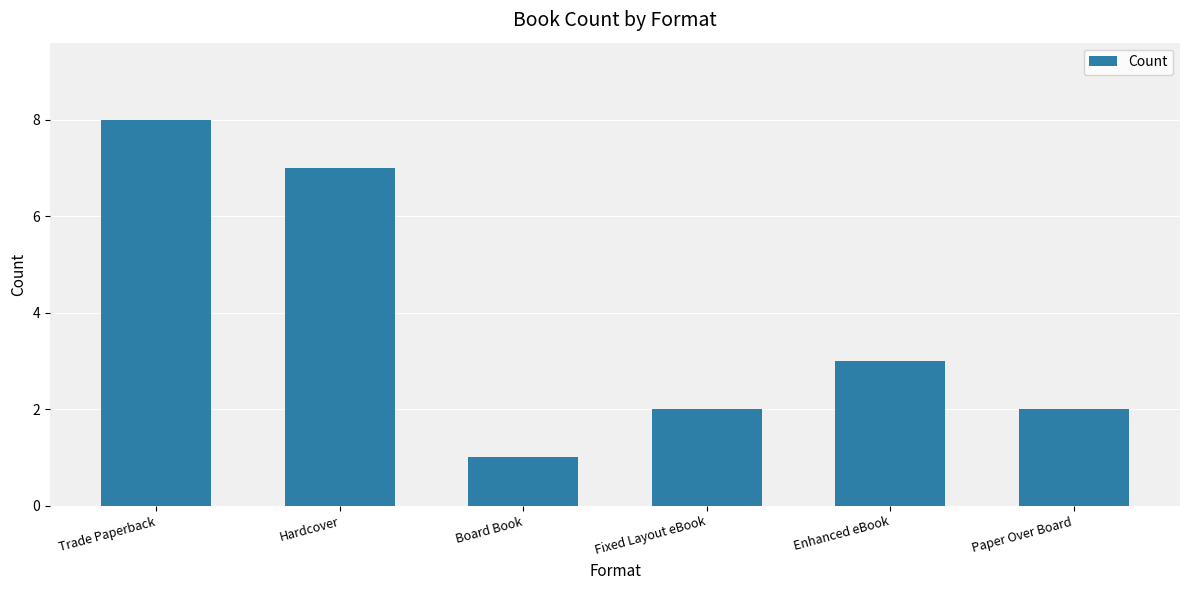

What is the label of the 1st bar from the right?

Paper Over Board